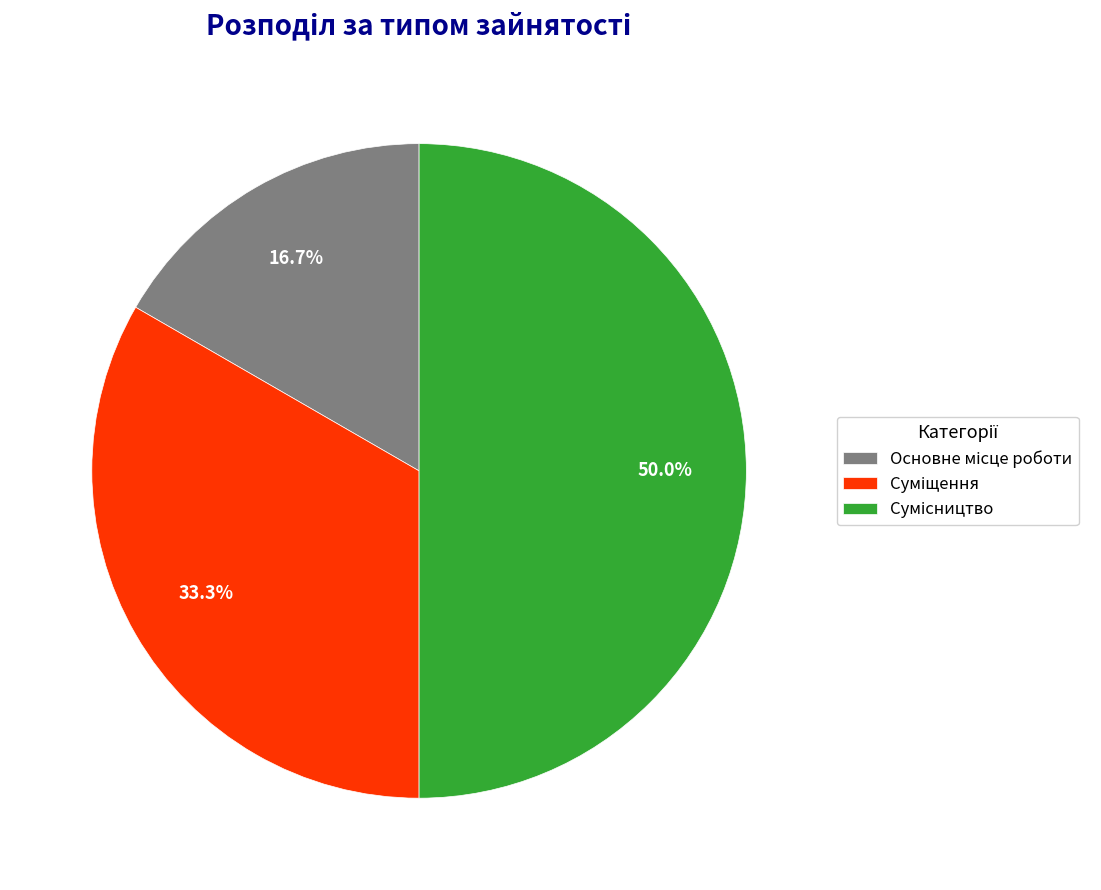

Count the number of slices in the pie.

3